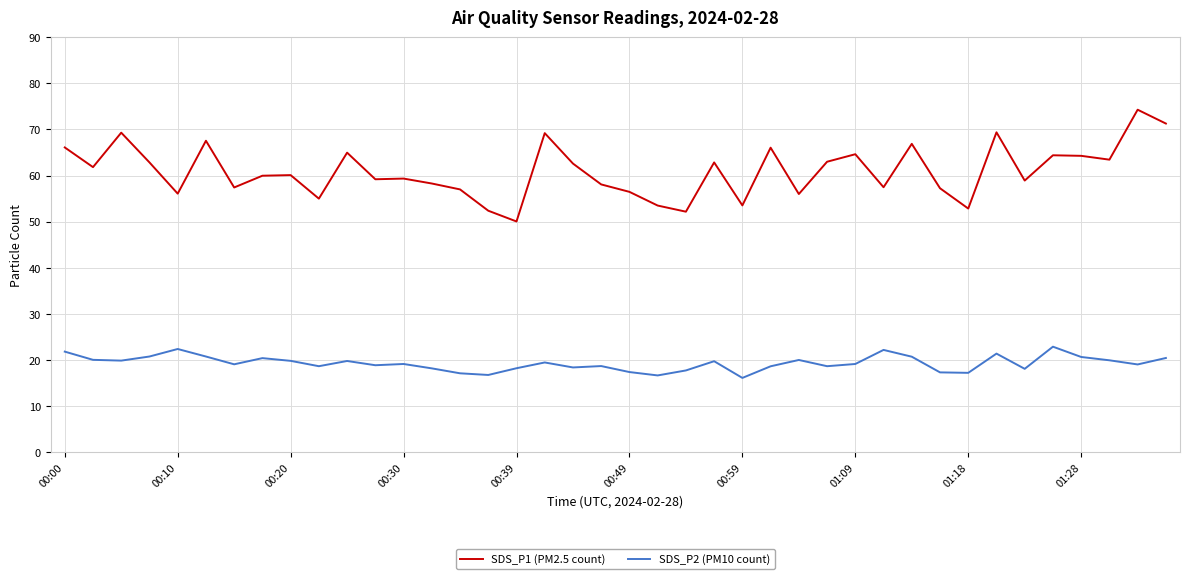

Which series has the largest total across all categories?

SDS_P1 (PM2.5 count)